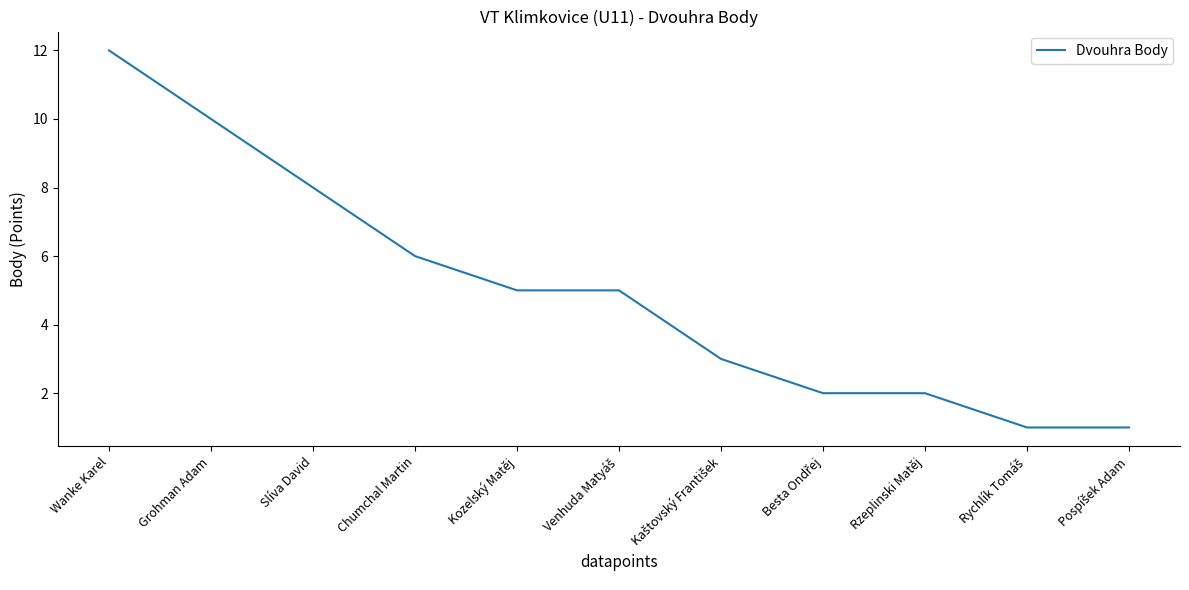

How many categories are shown in the chart?

11